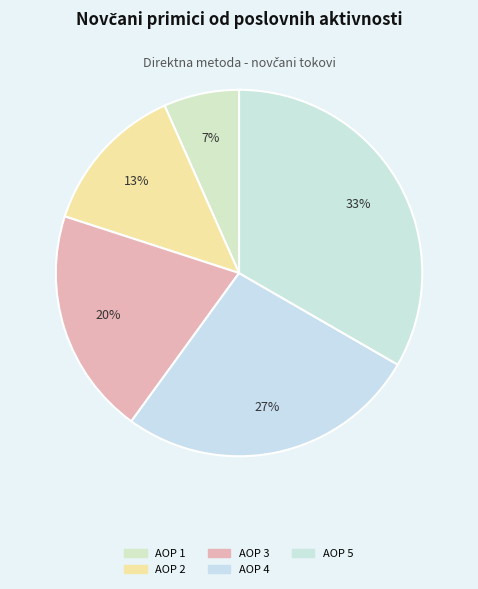

How many segments does this pie chart have?

5